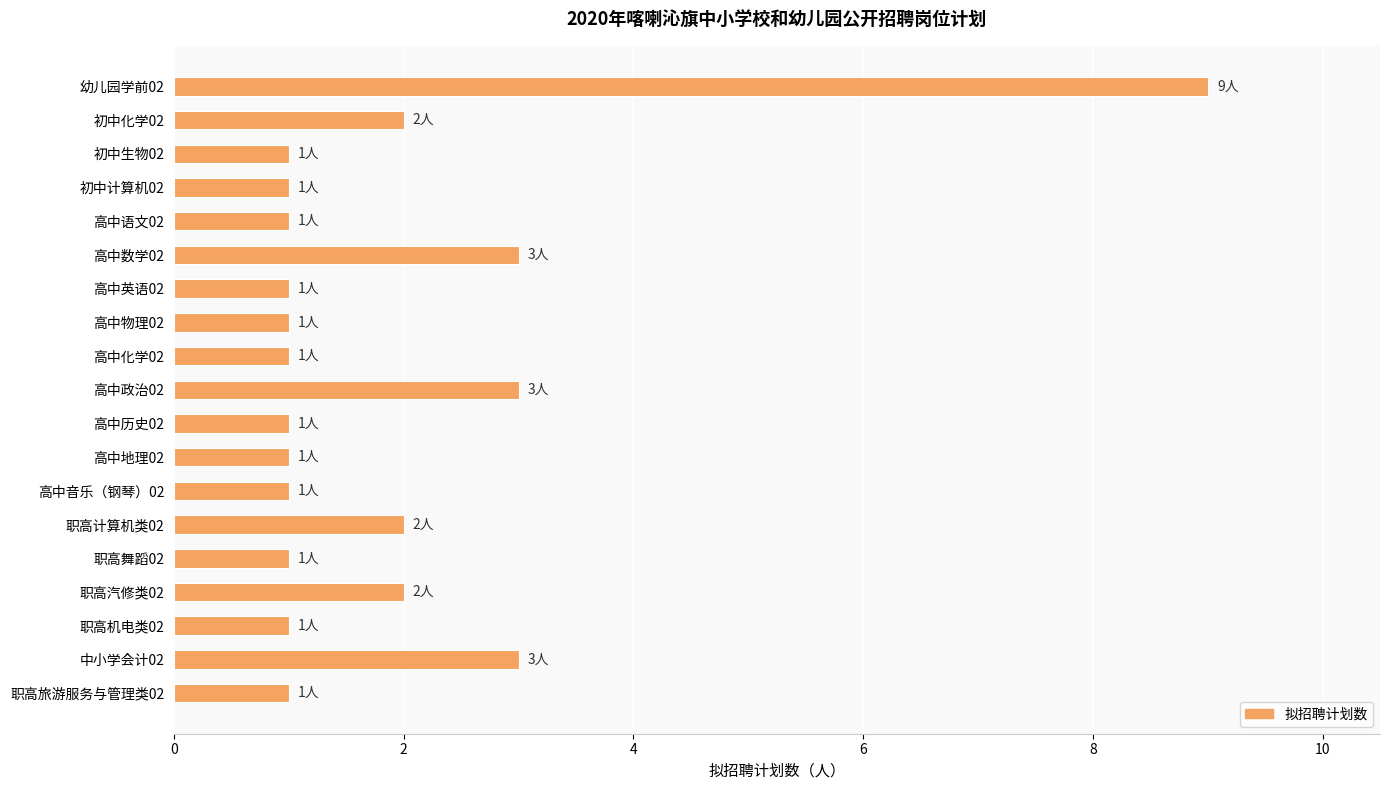

How many categories are shown in the chart?

19